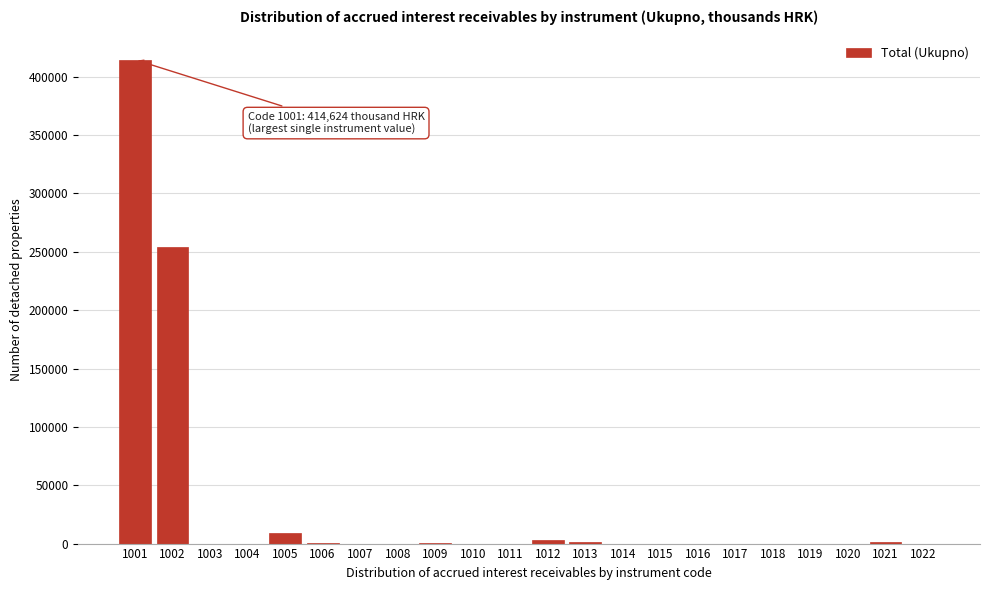

Is it true that the value at 1001 is 414624?

True